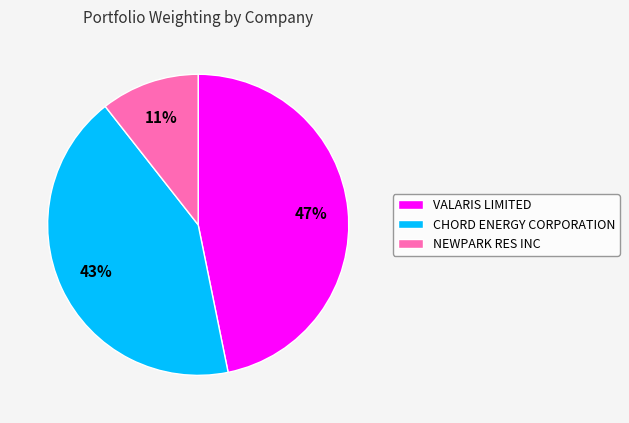

Count the number of slices in the pie.

3